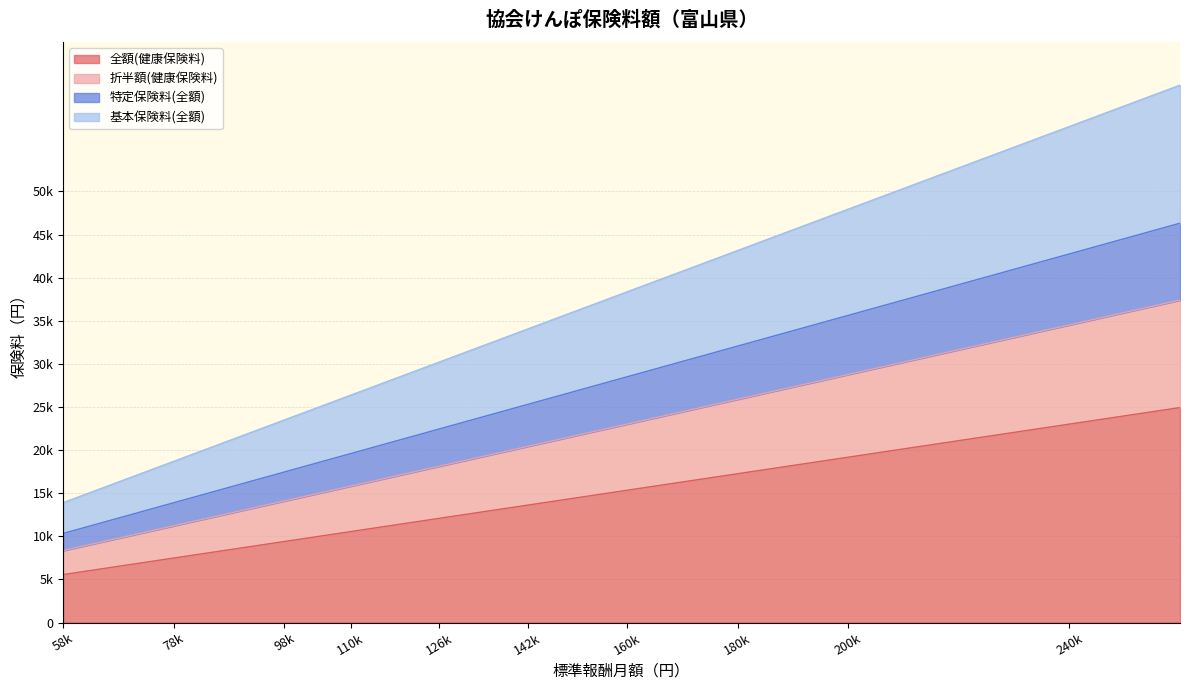

At 180k, list the series in order from largest to smallest.

基本保険料(全額), 特定保険料(全額), 折半額(健康保険料), 全額(健康保険料)